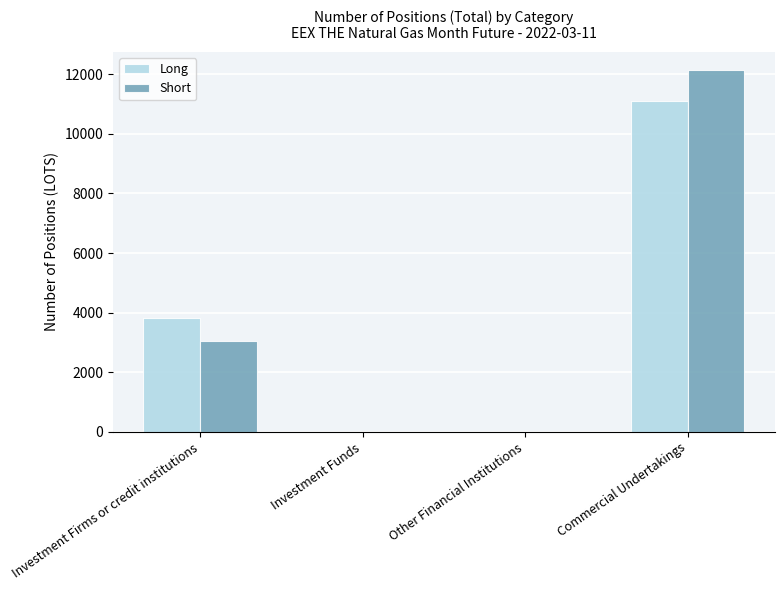

The Long series shows 5310 at Investment Firms or credit institutions. True or false?

False